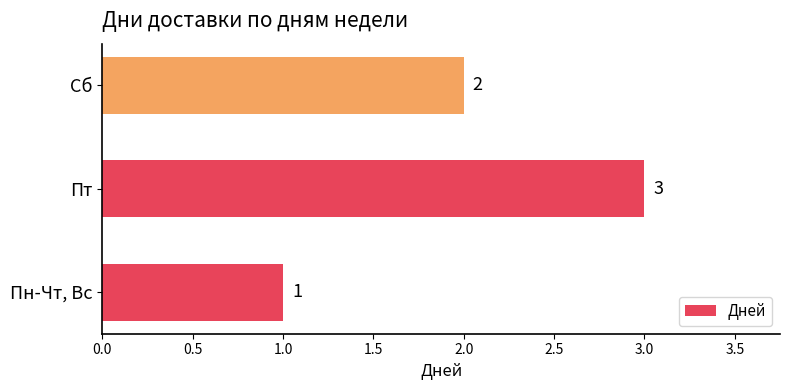

What is the sum of the values at Пн-Чт, Вс and Сб?

3